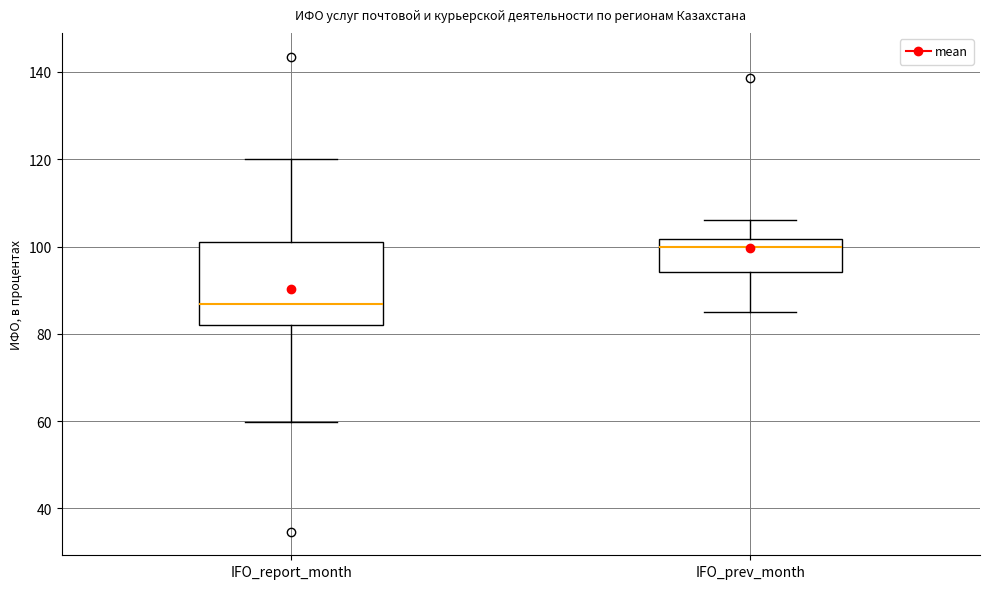

Reading left to right, transcribe this box plot: for each box, give where its median line is, the range the box spans, and where its two whiskers end, as read against the y-axis. The values are not printed on the chart, so give them approximately, as read against the axis.

IFO_report_month: median 86, box 82 to 100, whiskers 60 to 120
IFO_prev_month: median 100, box 94 to 102, whiskers 86 to 106